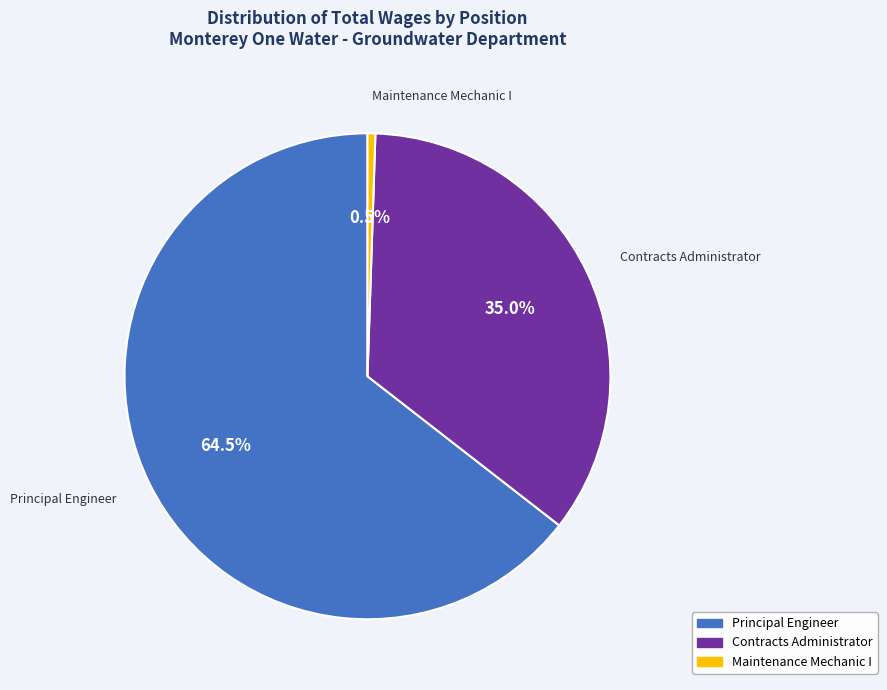

Does Principal Engineer represent more than half of the total?

Yes